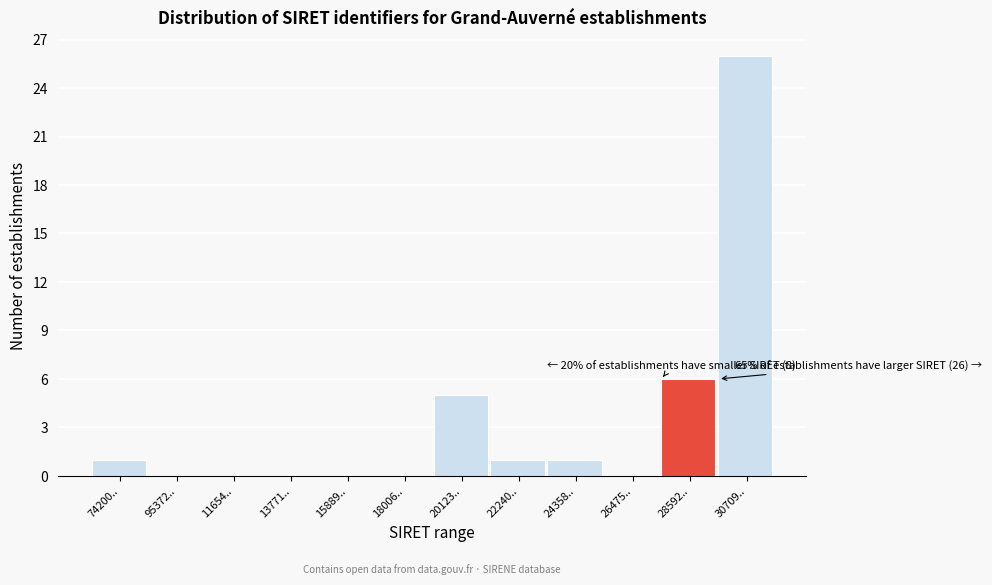

Reading left to right, what are all the values shown in this chart?

74200..=1	95372..=0	11654..=0	13771..=0	15889..=0	18006..=0	20123..=5	22240..=1	24358..=1	26475..=0	28592..=6	30709..=26